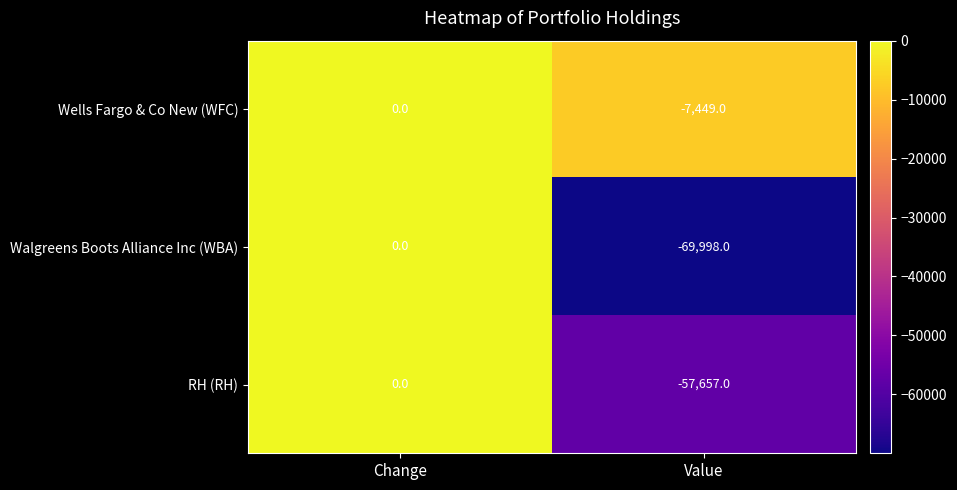

Reading left to right, transcribe all the data shown in this chart.

Wells Fargo & Co New (WFC): Change=0	Value=-7449
Walgreens Boots Alliance Inc (WBA): Change=0	Value=-69998
RH (RH): Change=0	Value=-57657